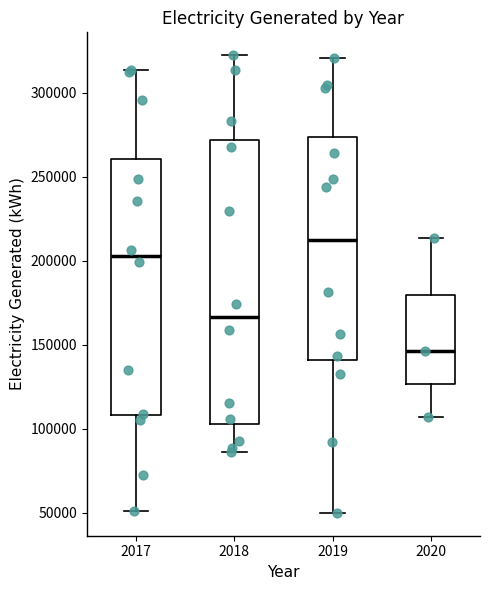

Which box's median line is the highest?

2019